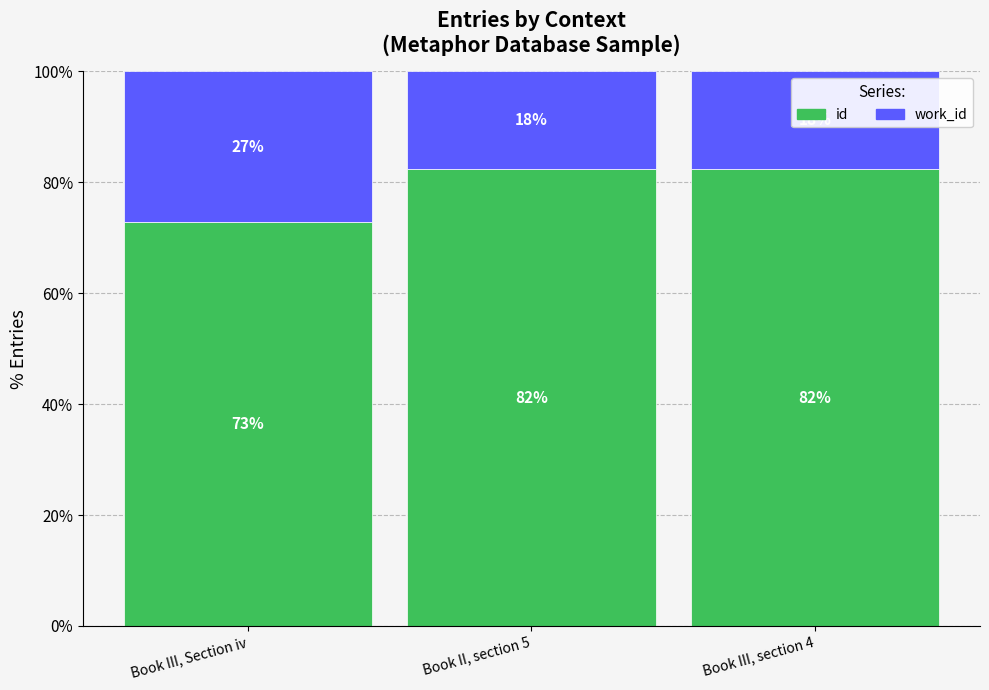

How many data points does each series have?

3